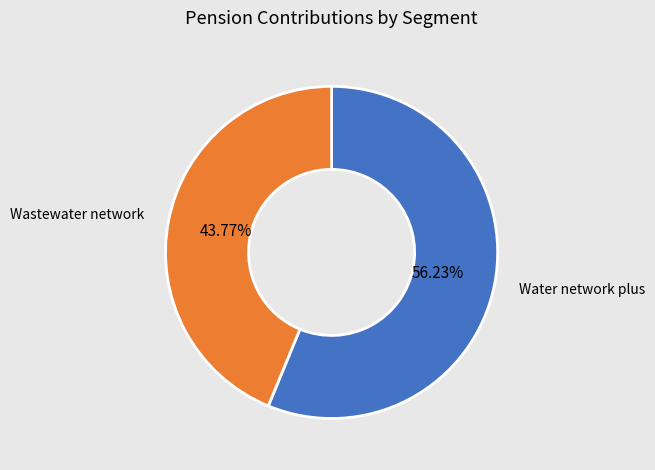

How many segments does this pie chart have?

2